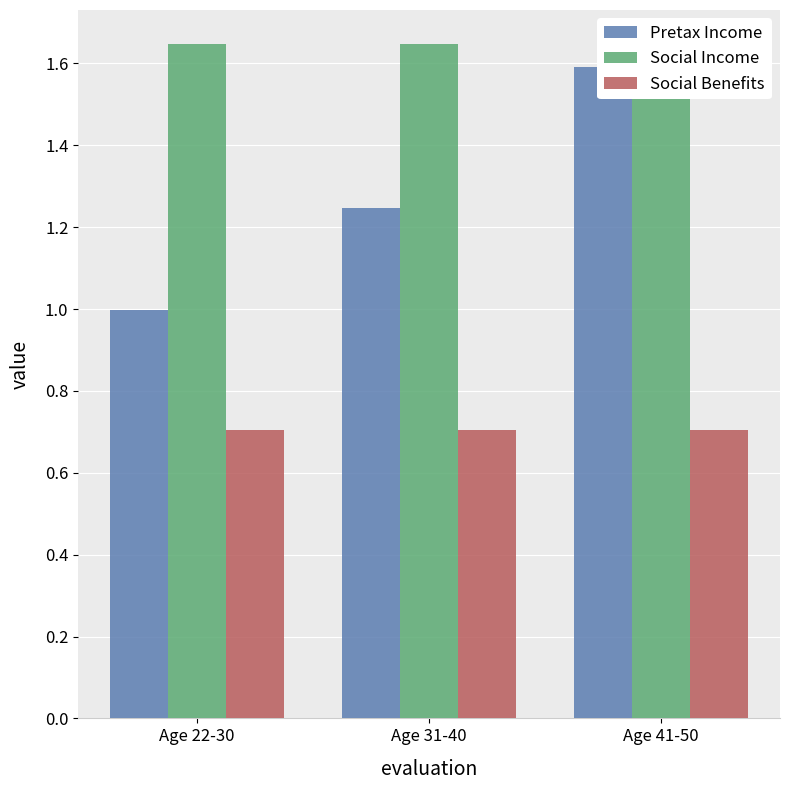

Which category has the highest value in the Social Benefits series?

Age 22-30